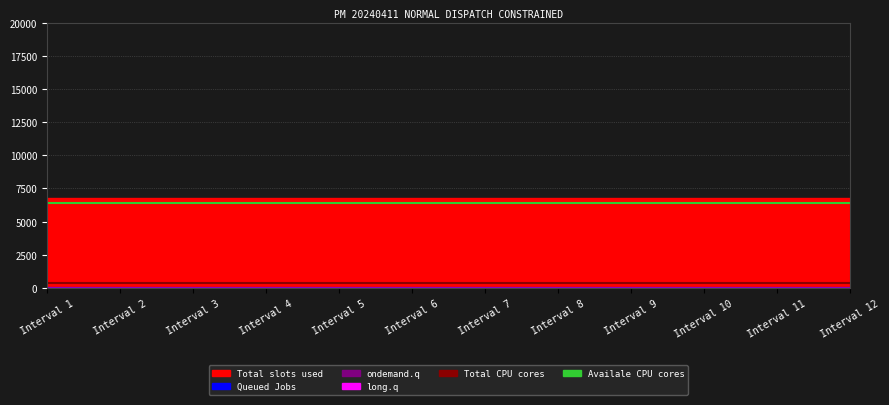

How many lines are shown in the chart?

2